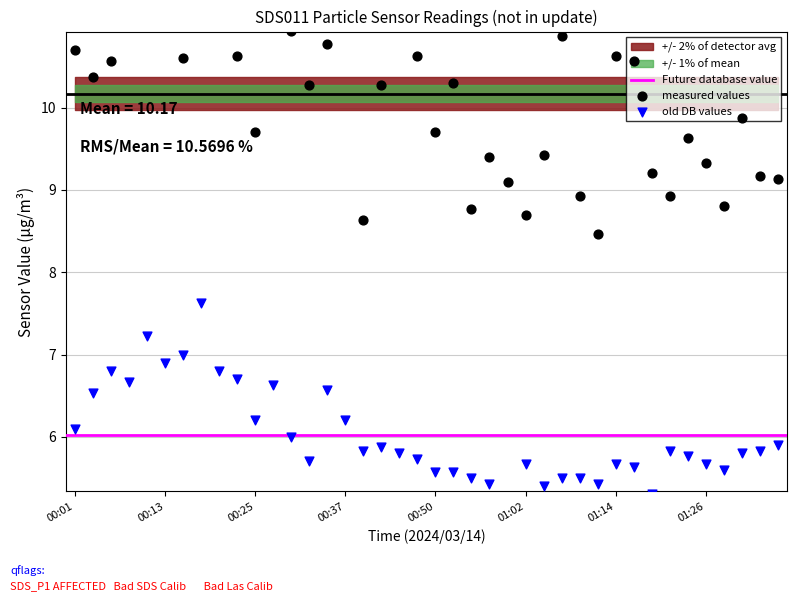

What is the total value across all series at 01:12?

13.9